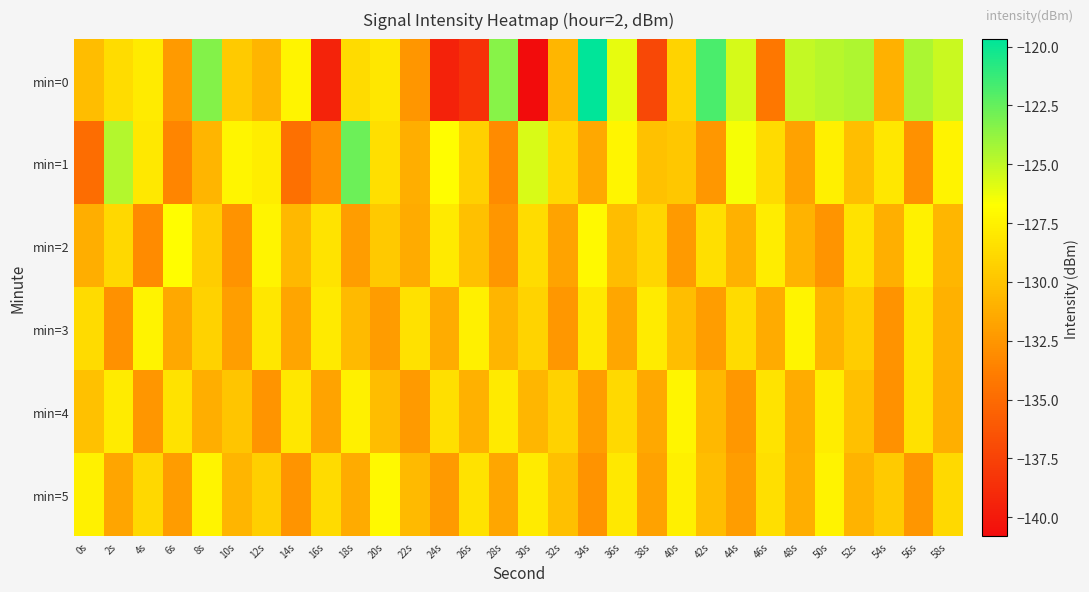

Which series changed the most between 32s and 36s?

min=0